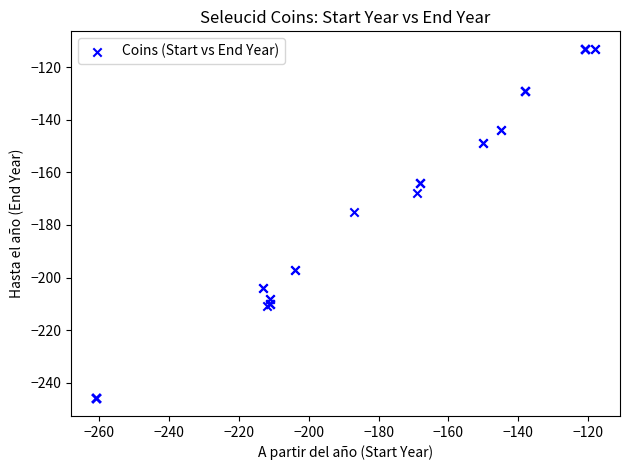

What Y value in the scatter plot is closest to -179?

-175